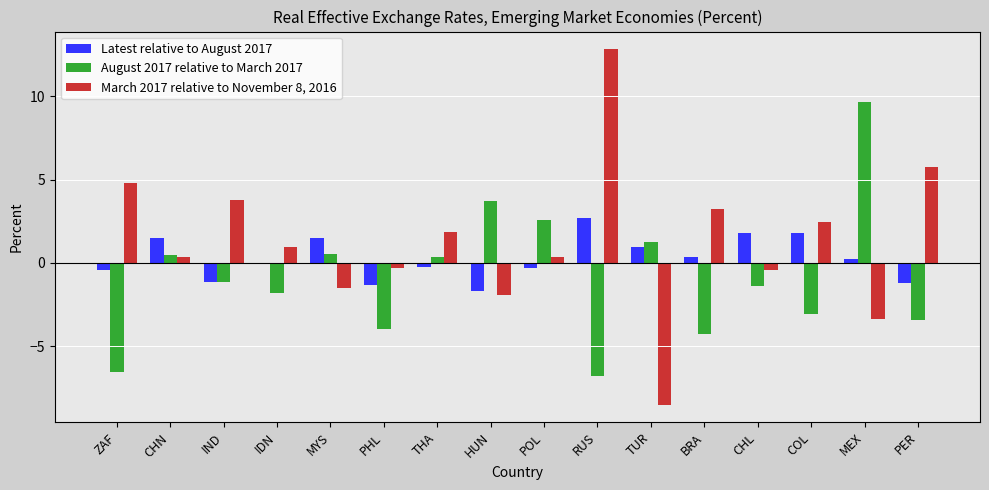

Are the bars grouped side by side (vs. stacked)?

Yes